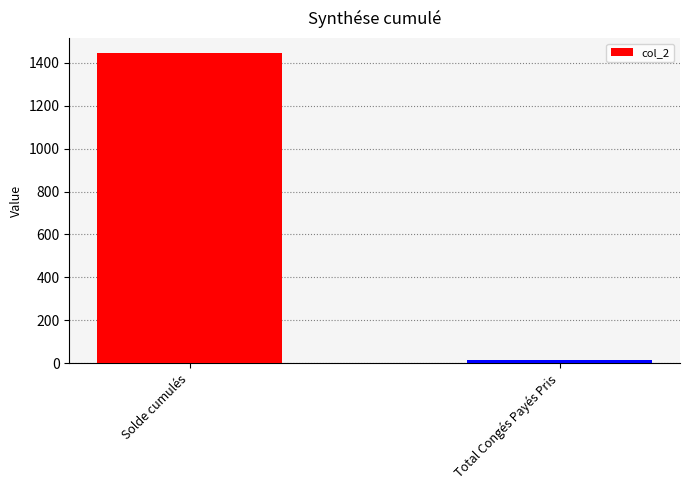

The chart shows a value of 742.6 at Solde cumulés. True or false?

False